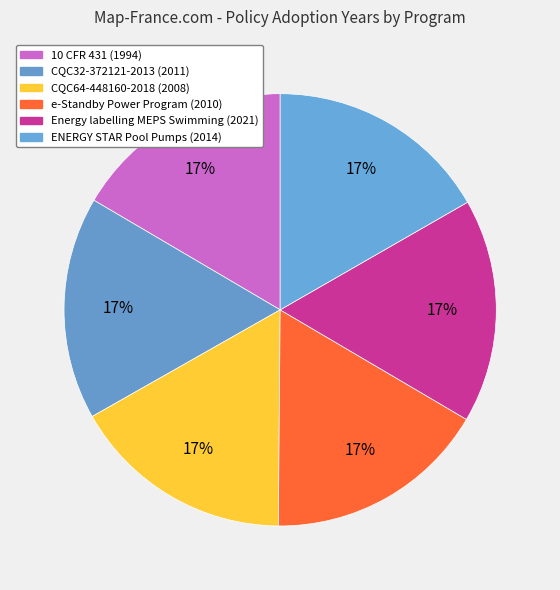

What percentage is the ENERGY STAR Pool Pumps slice, to the nearest percent?

17%